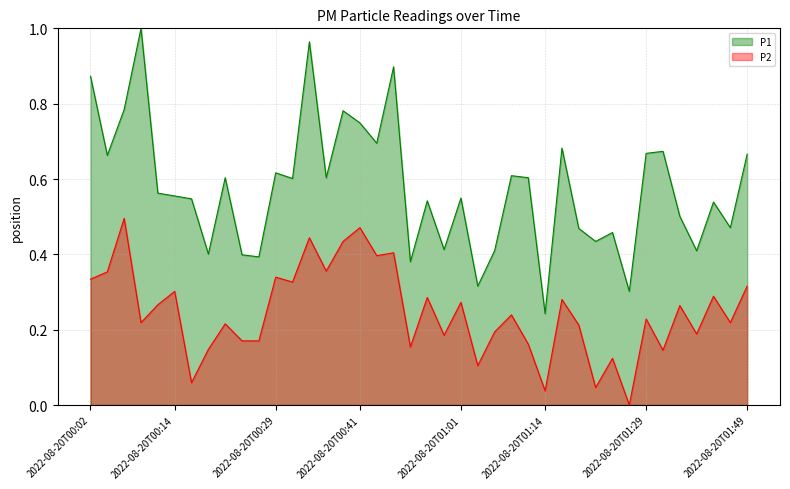

At which label is P2 closest to 0?

2022-08-20T01:27:02